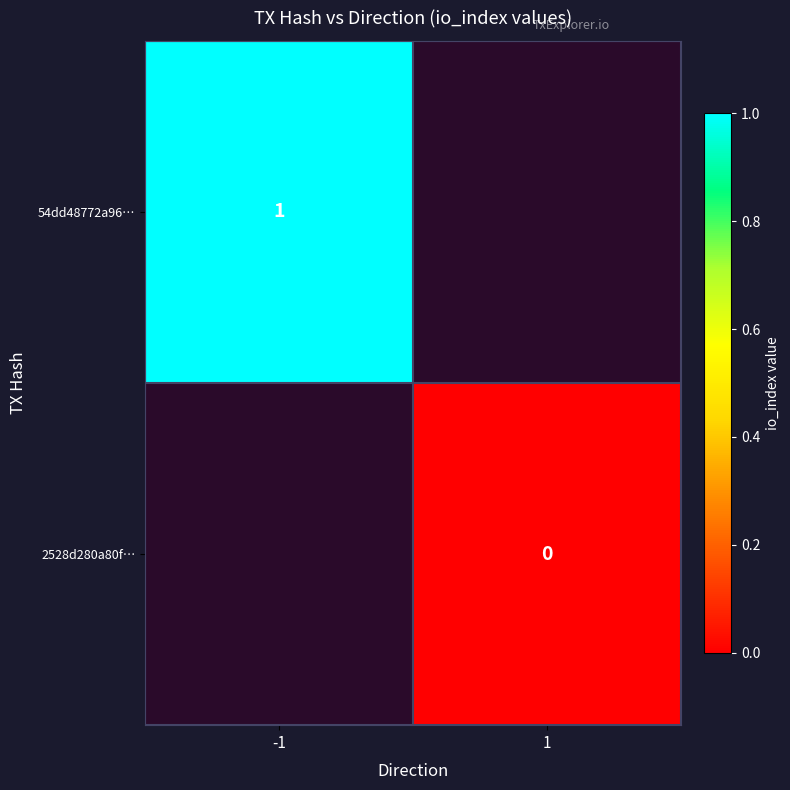

At how many categories does at least one series exceed 0?

1